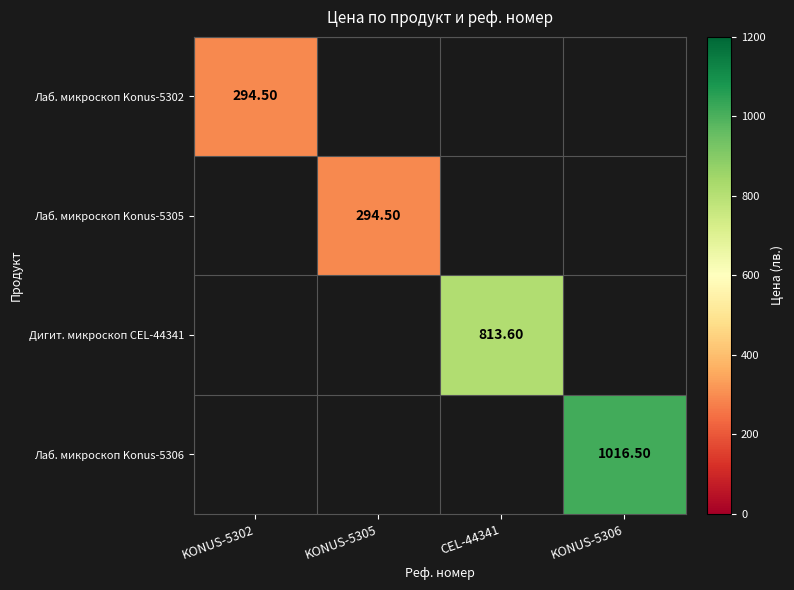

How many categories are shown in the chart?

4